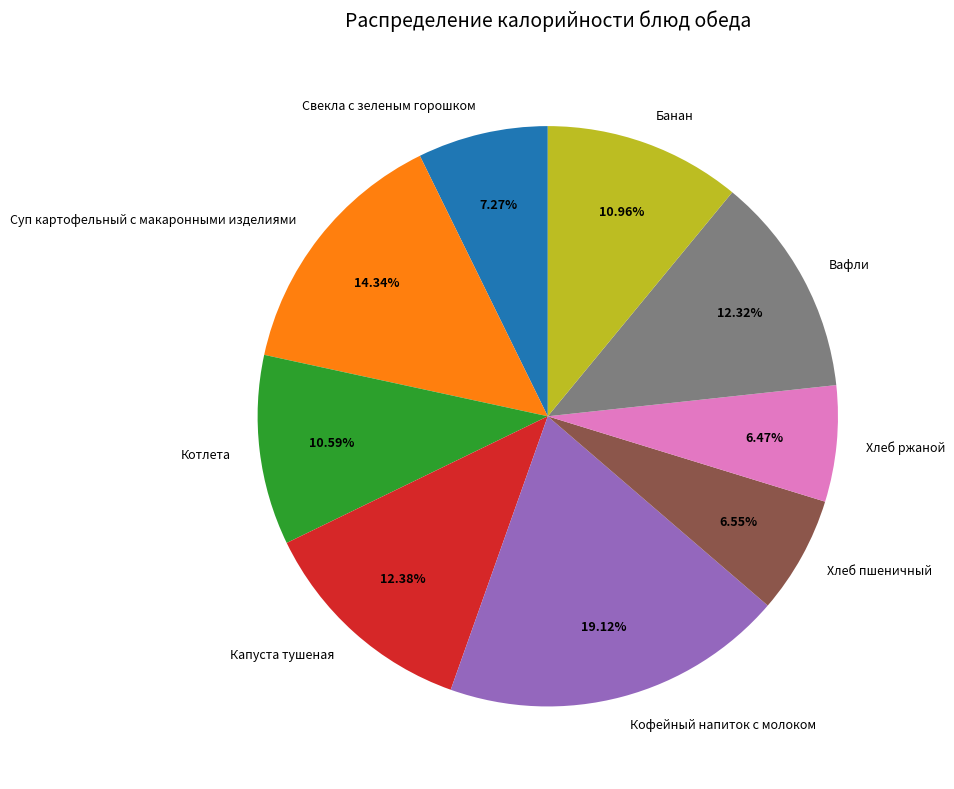

Between Вафли and Котлета, which is larger?

Вафли